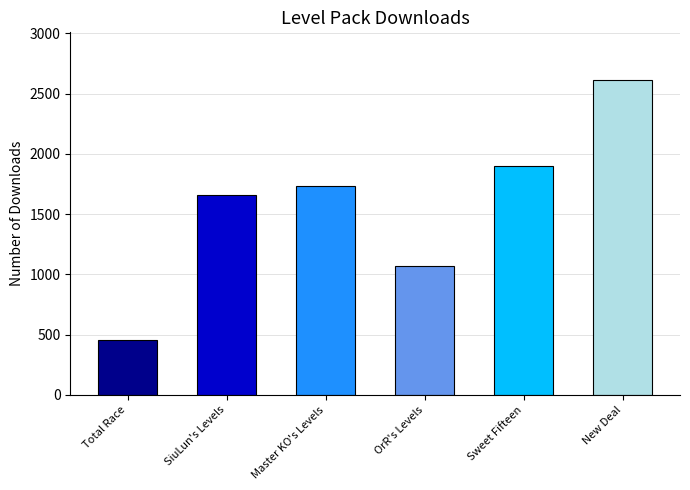

Which category has the highest value across all series?

New Deal